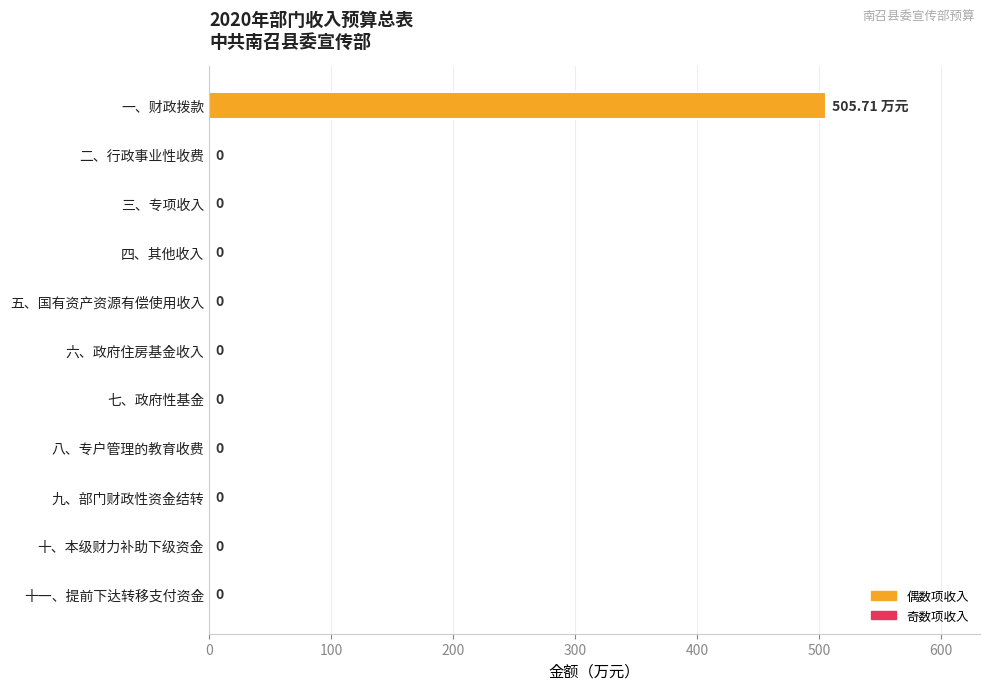

How many distinct data groups are displayed?

1